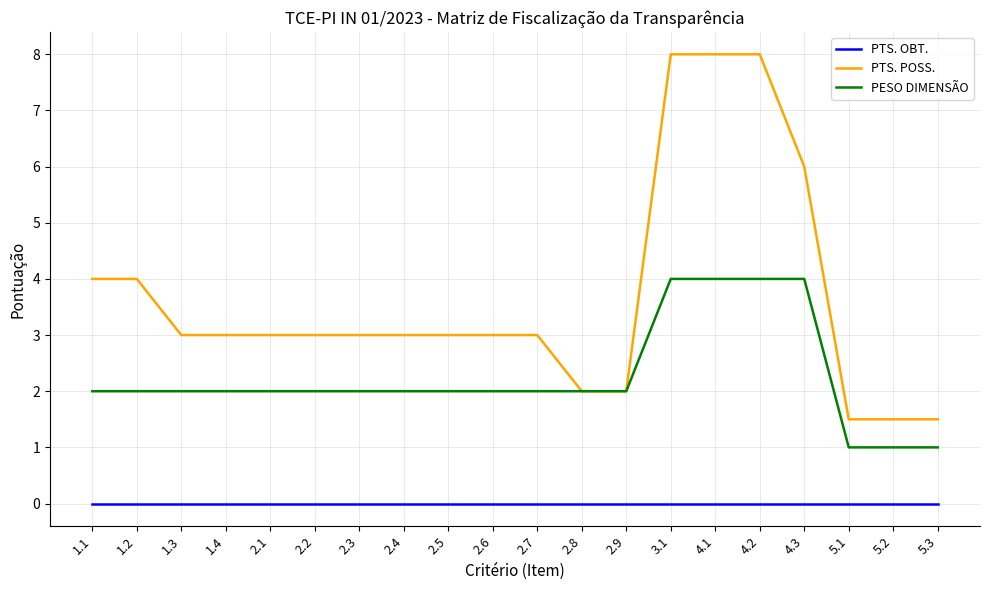

What is the greatest value displayed?

8.0